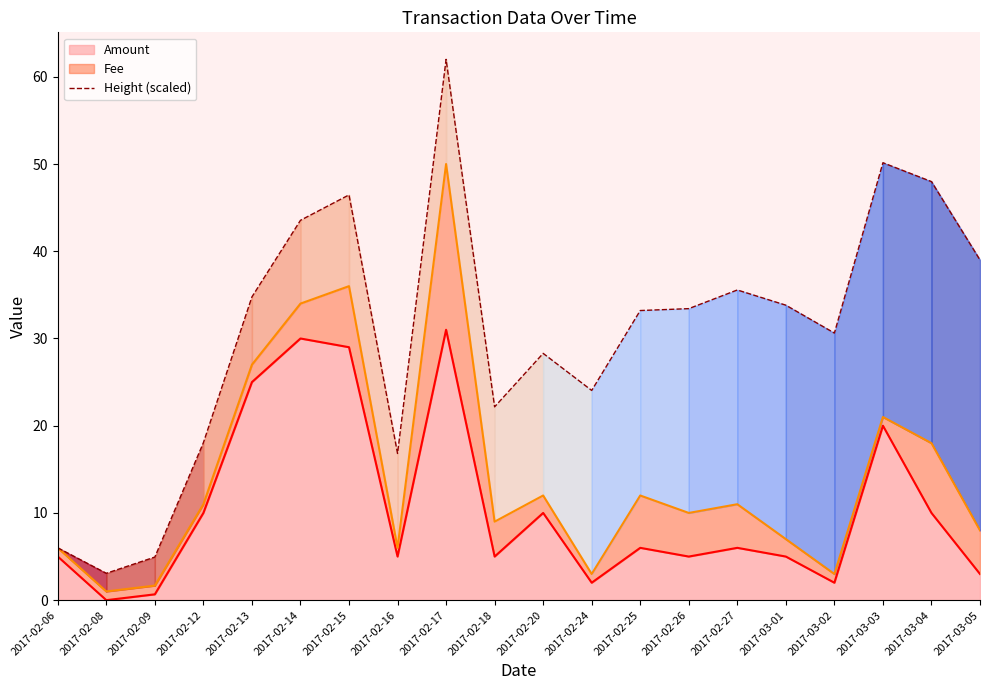

What is the value of the 20th point from the left?

39.0